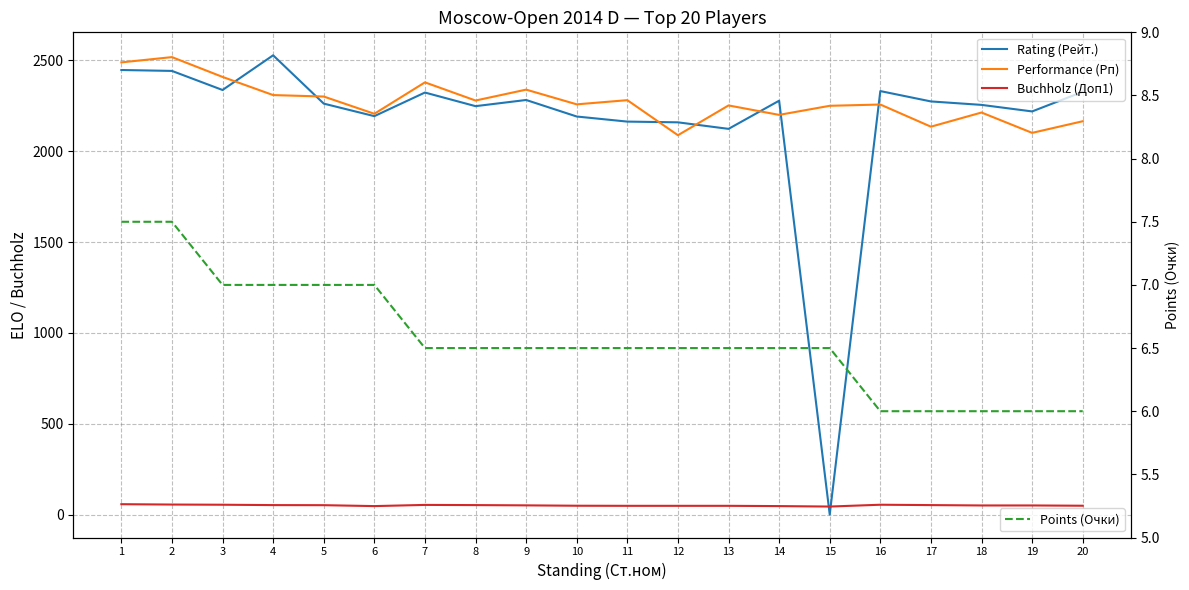

What is the sum of the Points (Очки) values at 8 and 5?

13.5